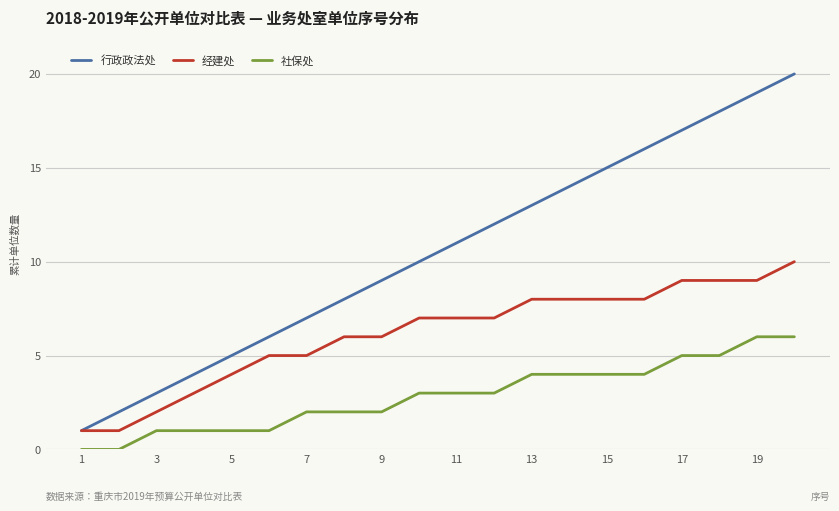

True or false: 社保处 and 经建处 intersect in this chart.

False